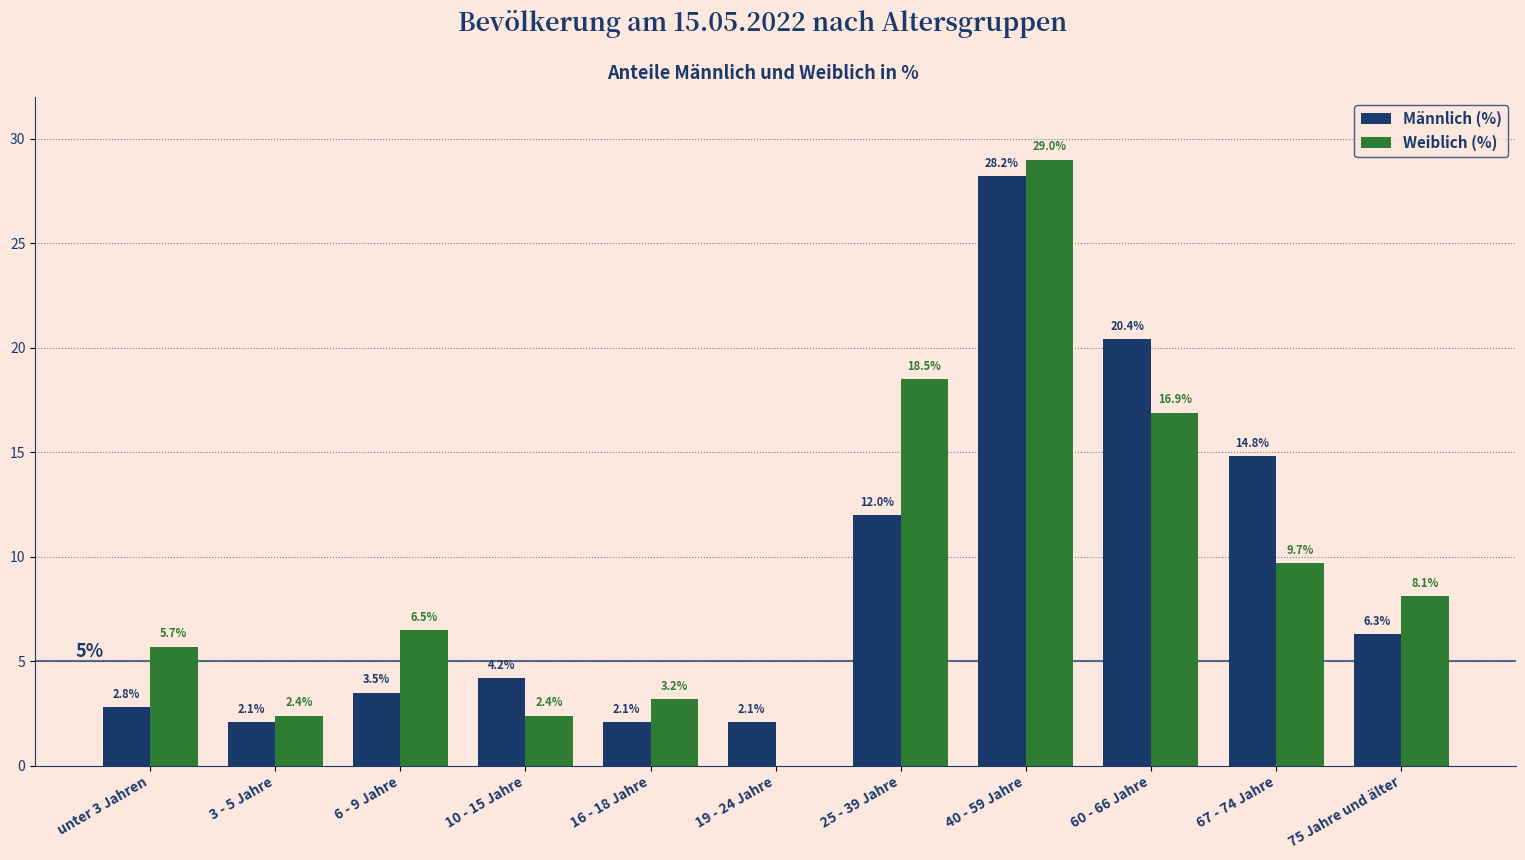

How many data points does each series have?

11